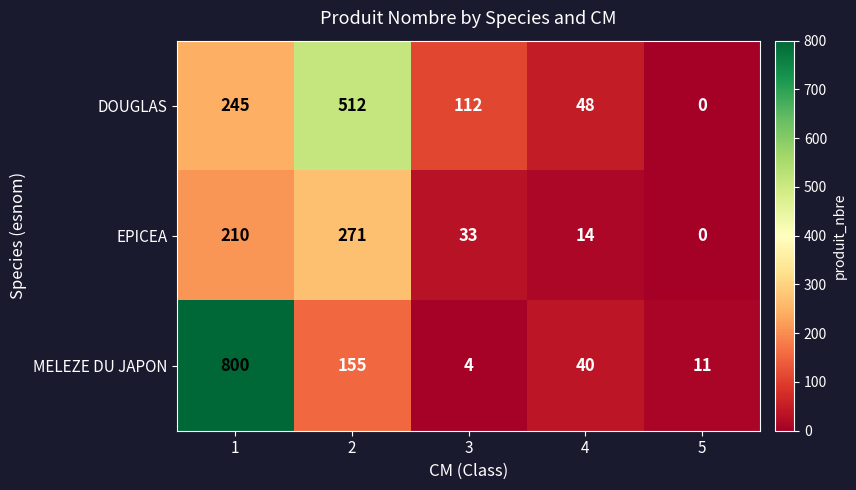

What value does the EPICEA series have at 1, to the nearest 5?

210